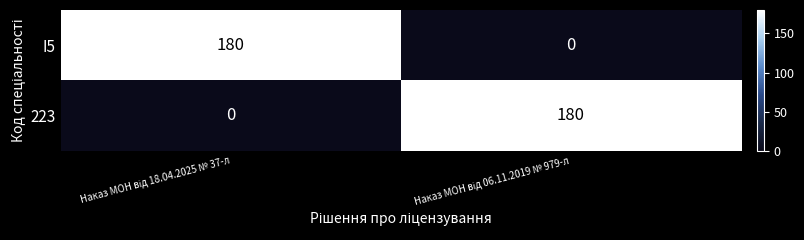

What is the greatest value displayed?

180